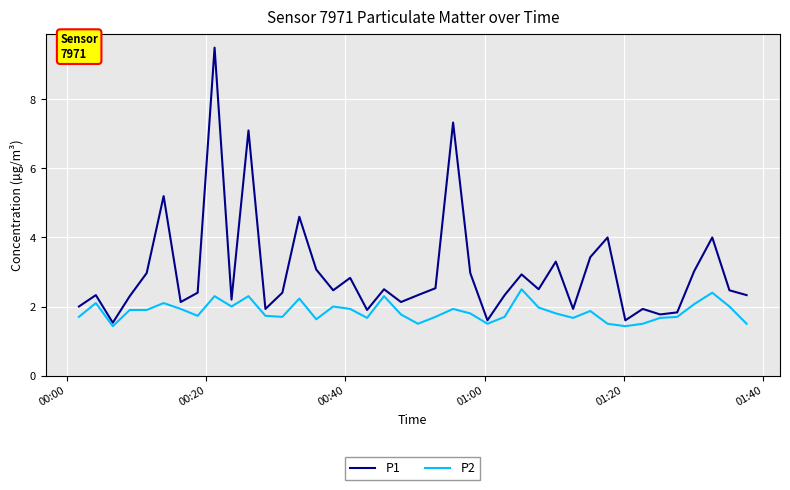

Which series has the largest range (max minus min)?

P1